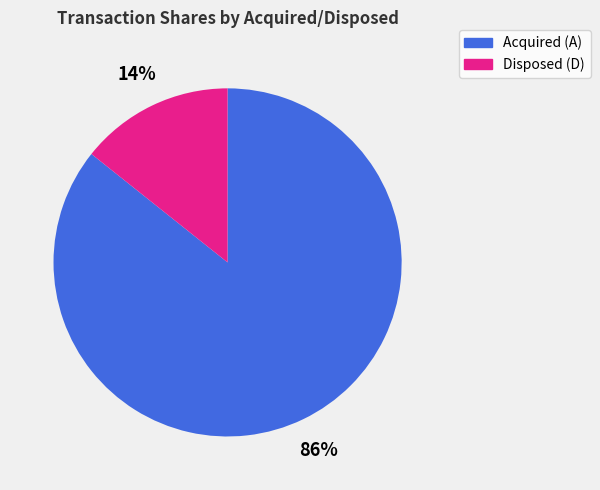

To the nearest percent, what is the average slice percentage?

50%